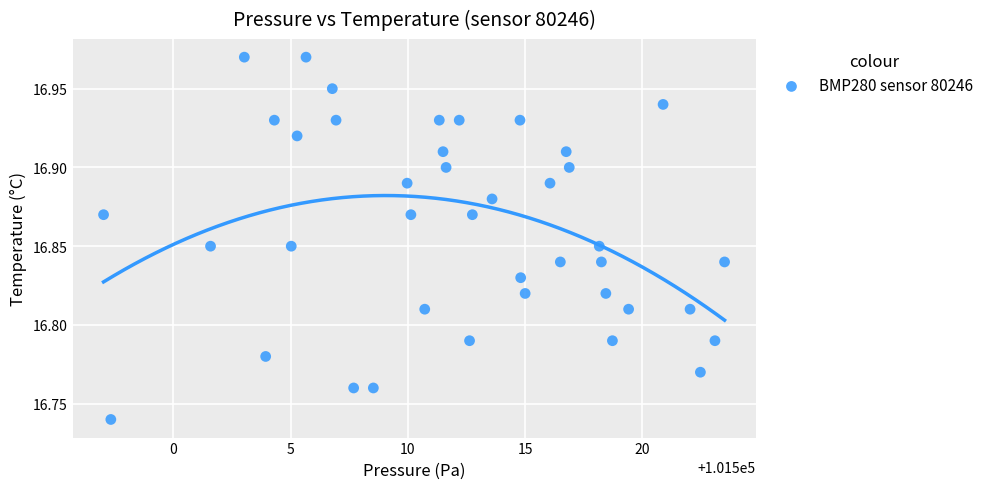

What is the range of X values (max minus min)?

26.5